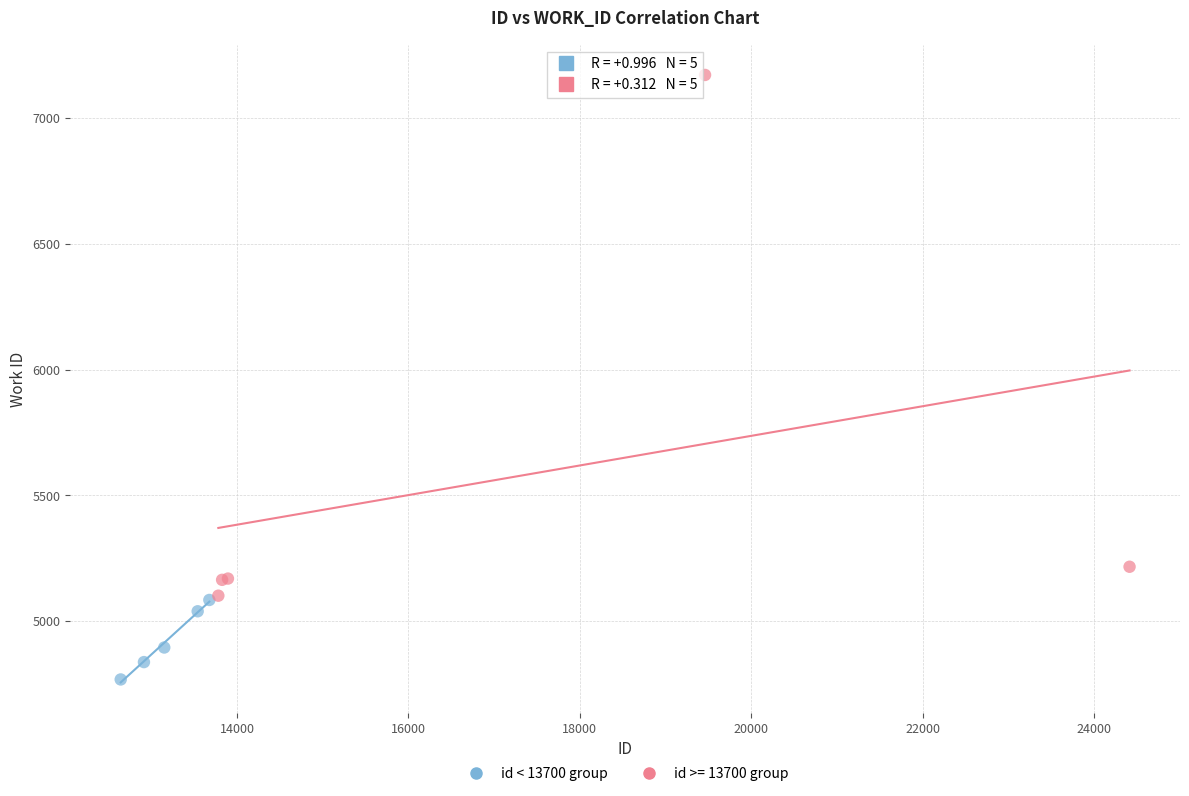

Which series reaches the minimum Y coordinate?

id < 13700 group